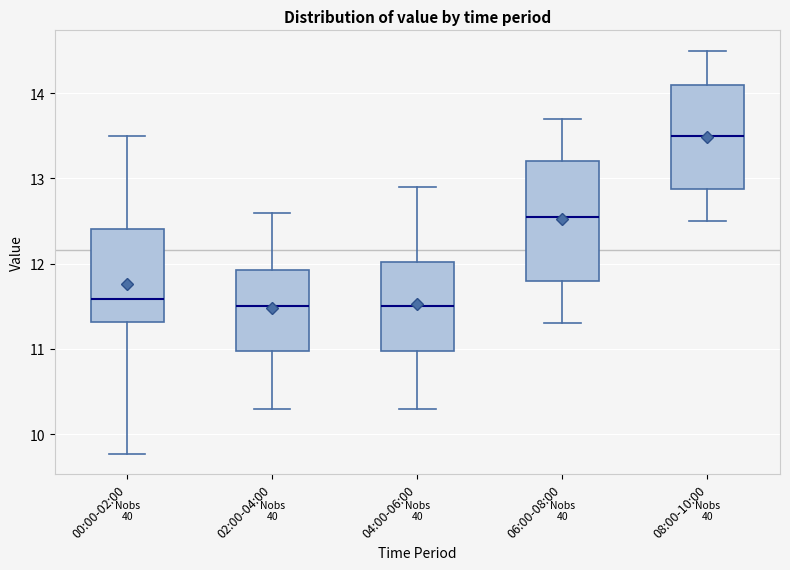

Comparing the boxes themselves (not the whiskers), which one is the tallest?

06:00-08:00